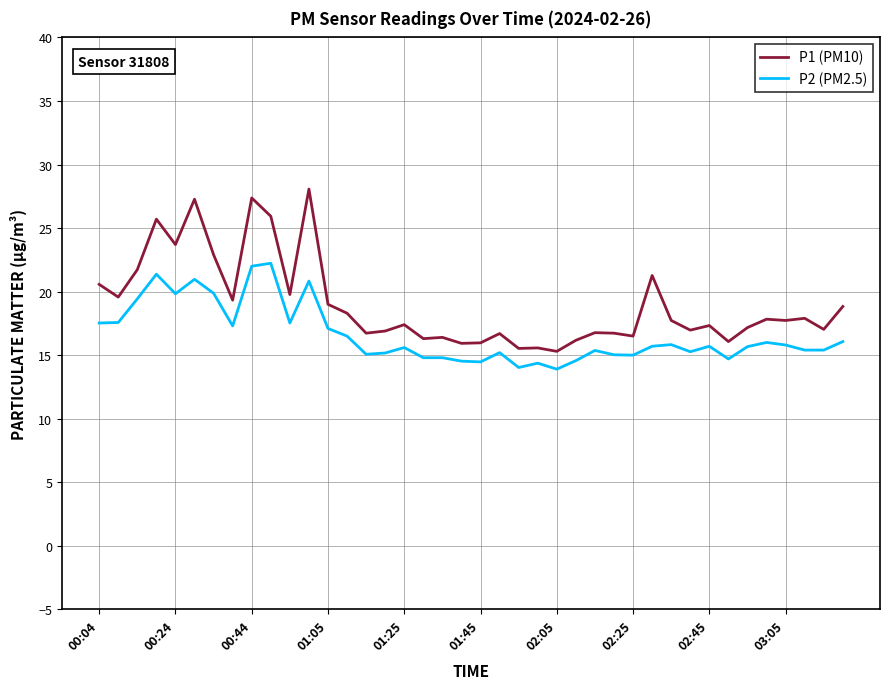

True or false: P1 (PM10) and P2 (PM2.5) intersect in this chart.

False